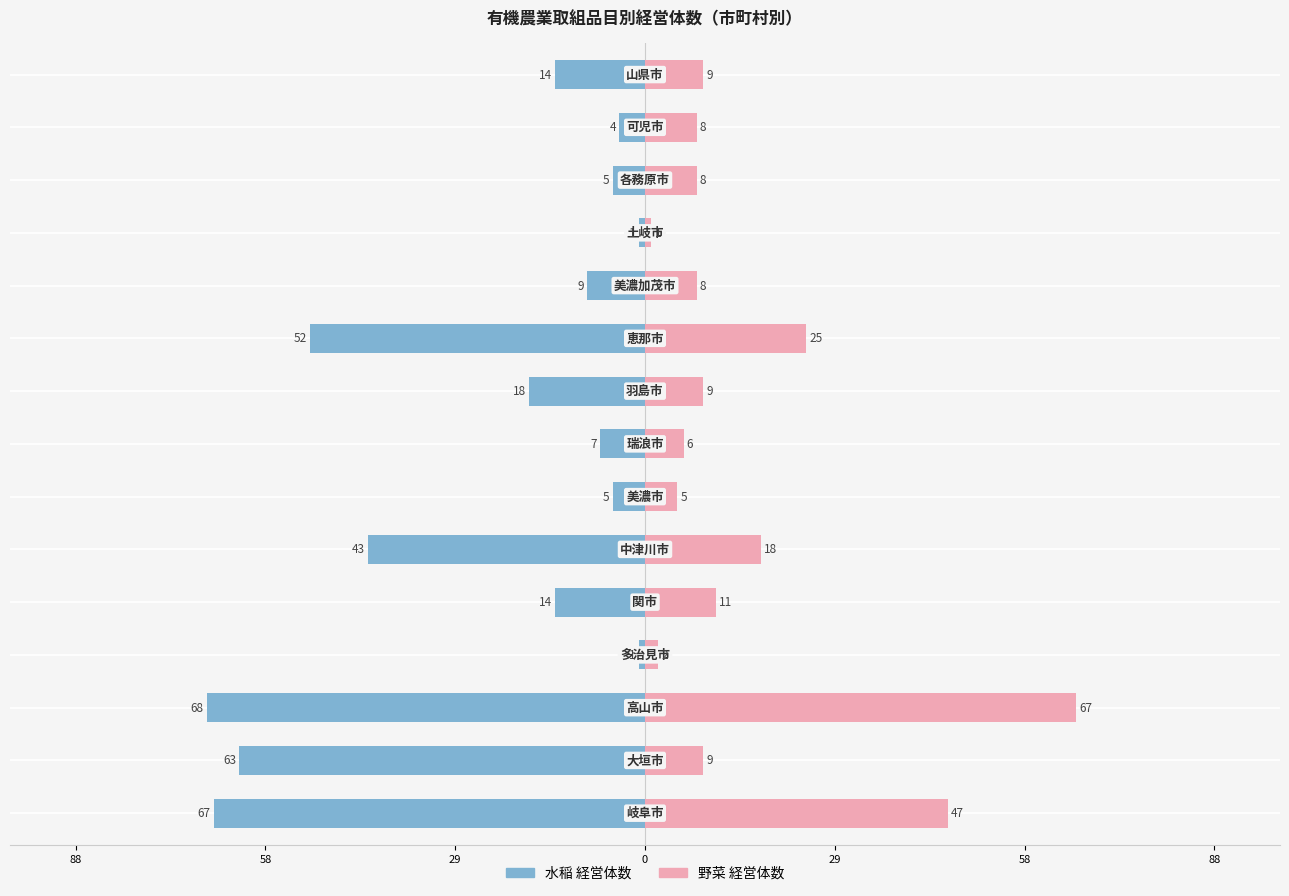

Is it true that 水稲 経営体数 equals -1 at 0?

True